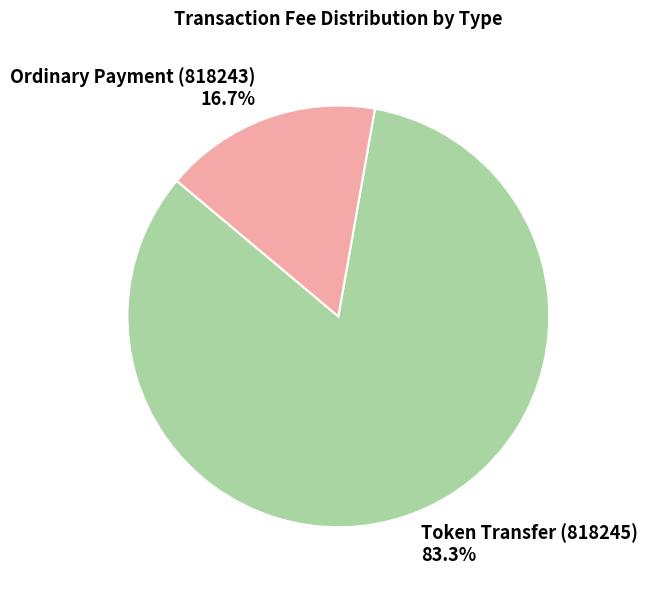

Combined, what portion of the pie is Token Transfer (818245) and Ordinary Payment (818243)?

100.0%